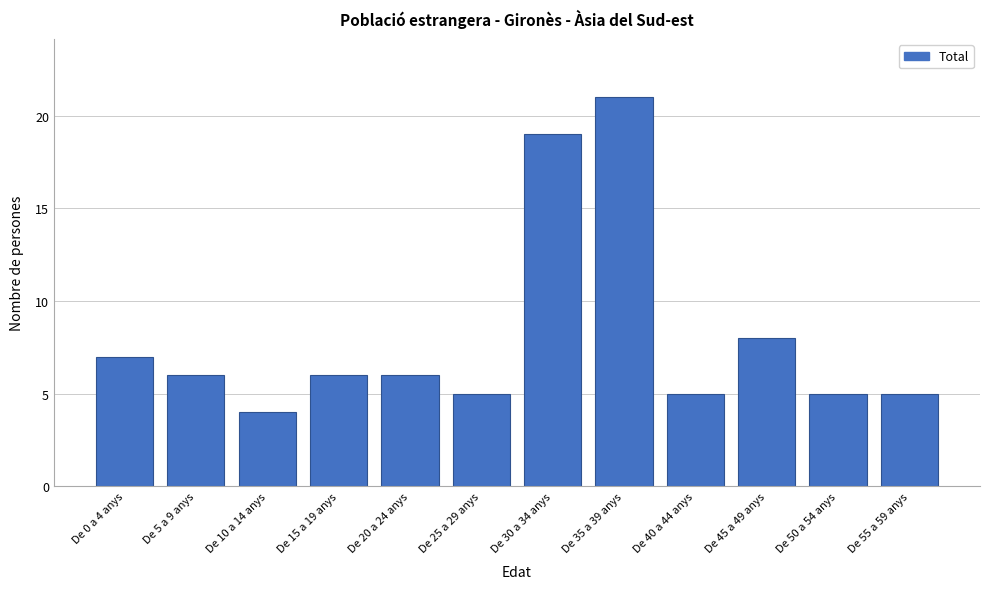

Reading left to right, list all the values displayed in this chart.

7	6	4	6	6	5	19	21	5	8	5	5